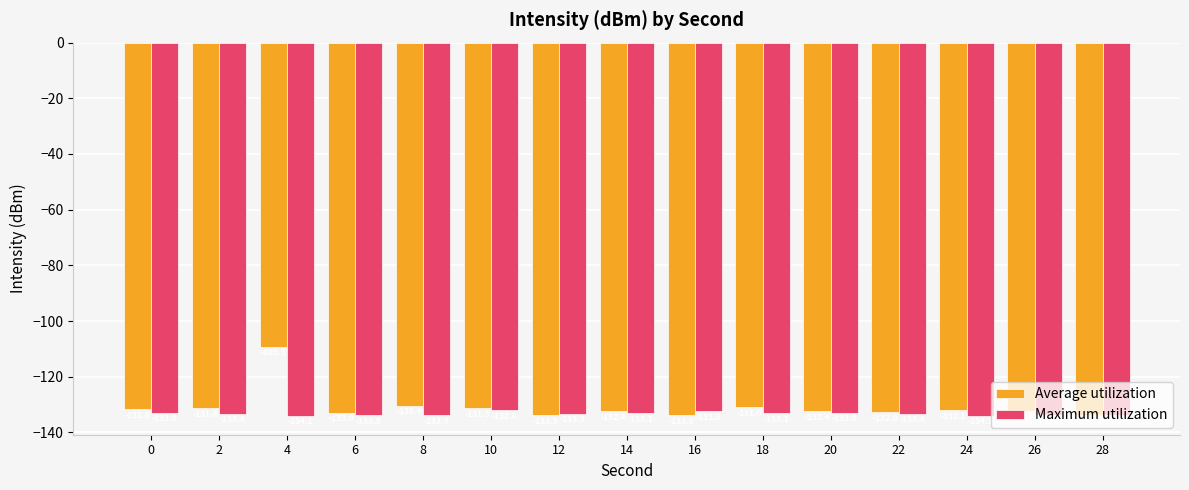

The value of Maximum utilization at 16 is -233.6. True or false?

False